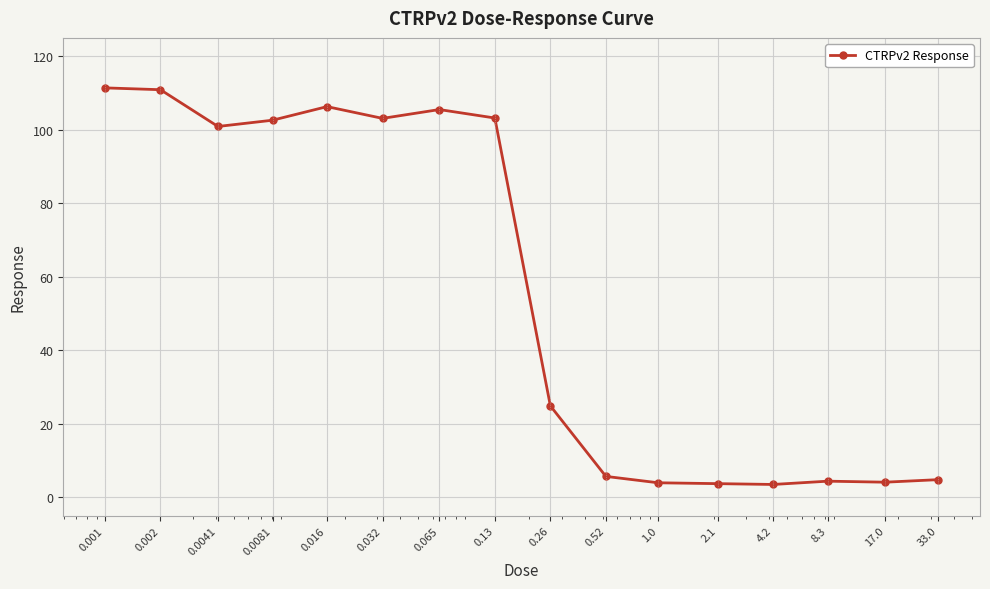

What is the sum of all values?

899.0